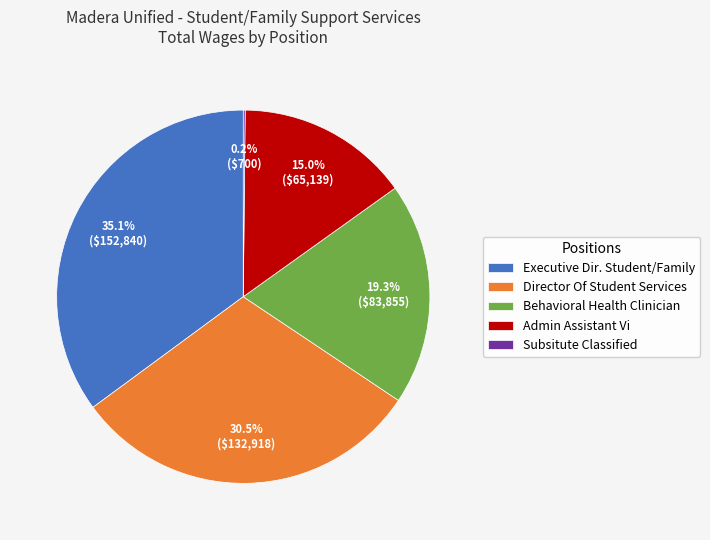

To the nearest percent, what is the difference between the largest and smallest slice percentages?

35%